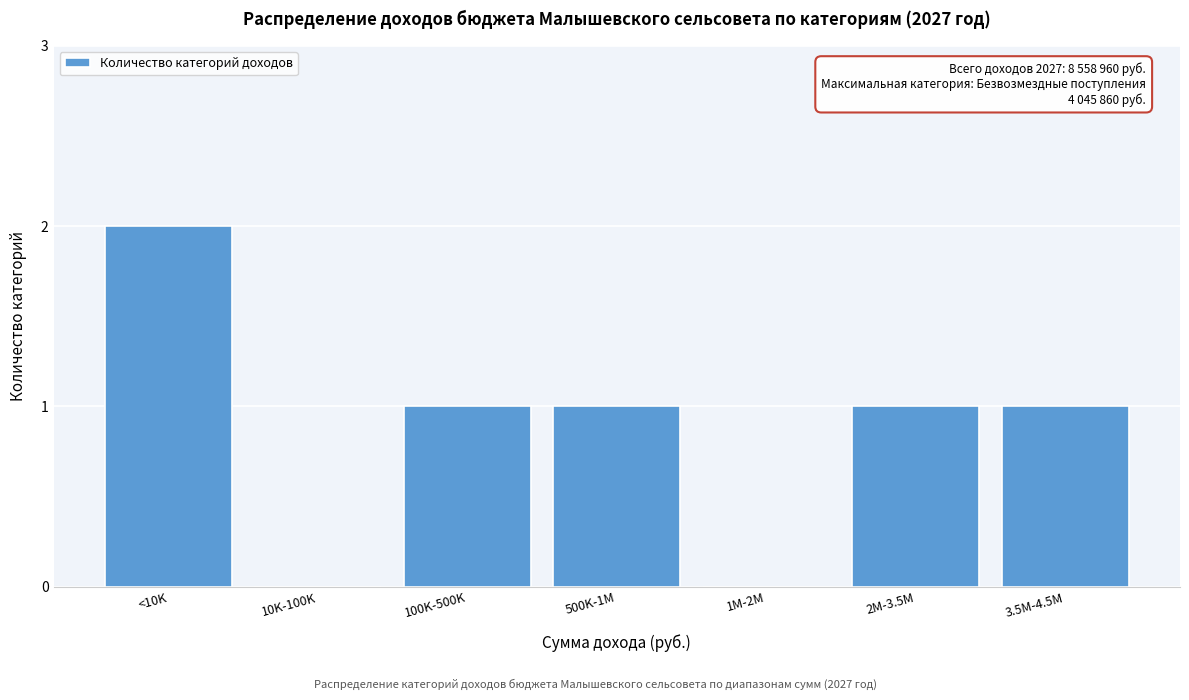

Reading right to left, extract all data points from this chart.

3.5M-4.5M=1	2M-3.5M=1	1M-2M=0	500K-1M=1	100K-500K=1	10K-100K=0	<10K=2